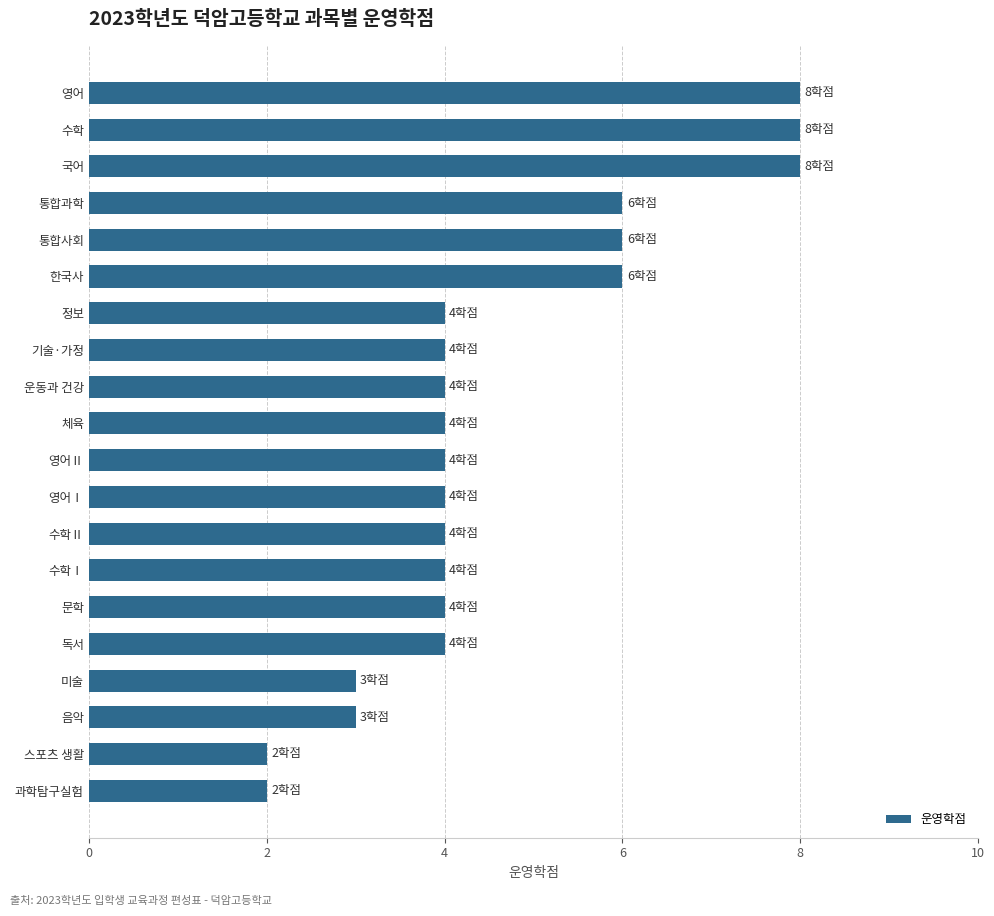

Is it true that the value at 수학Ⅱ is 4?

True